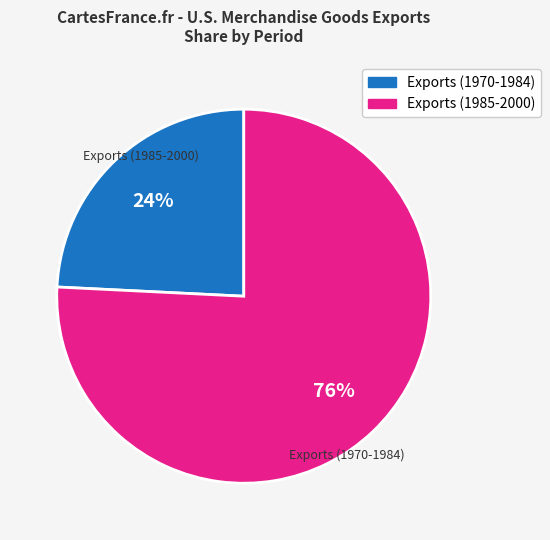

Is there any slice that represents more than half of the pie?

Yes